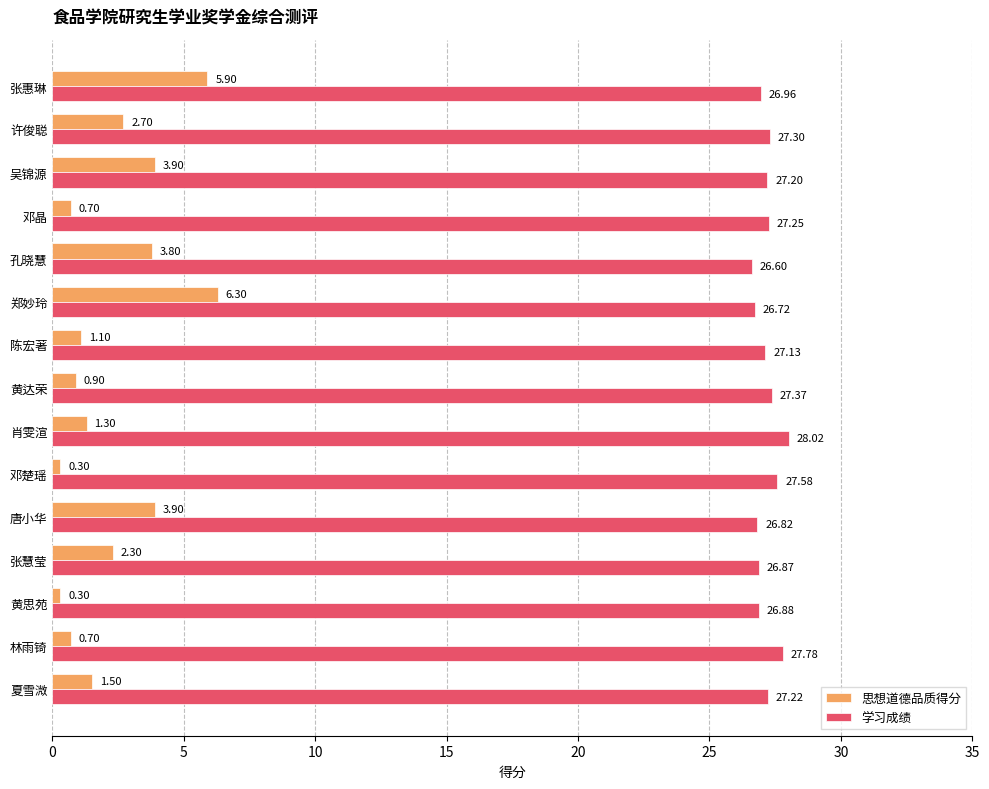

What is the difference between the 思想道德品质得分 values at 许俊聪 and 张慧莹?

0.4